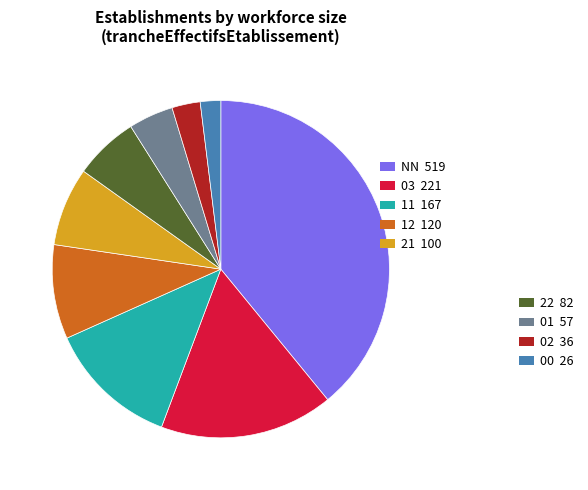

Is there a majority slice in this chart?

No